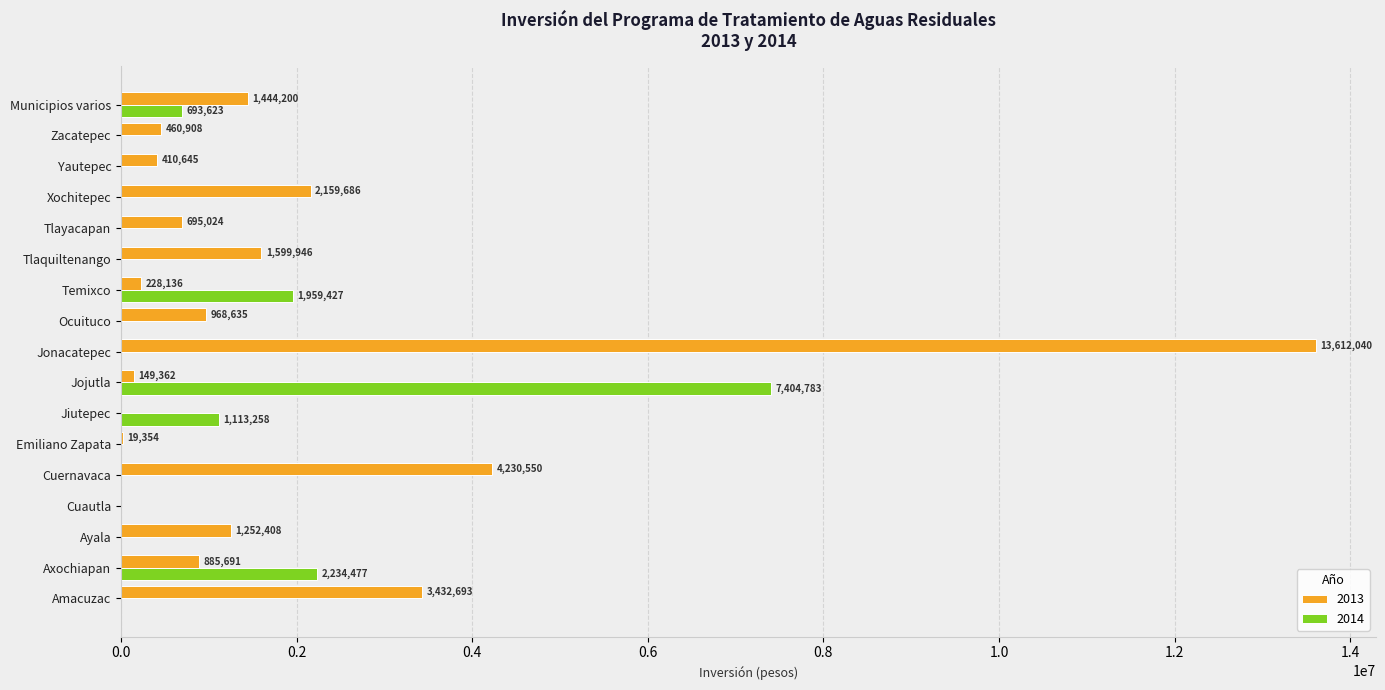

Where is 2013 nearest to the value 6806020?

Cuernavaca